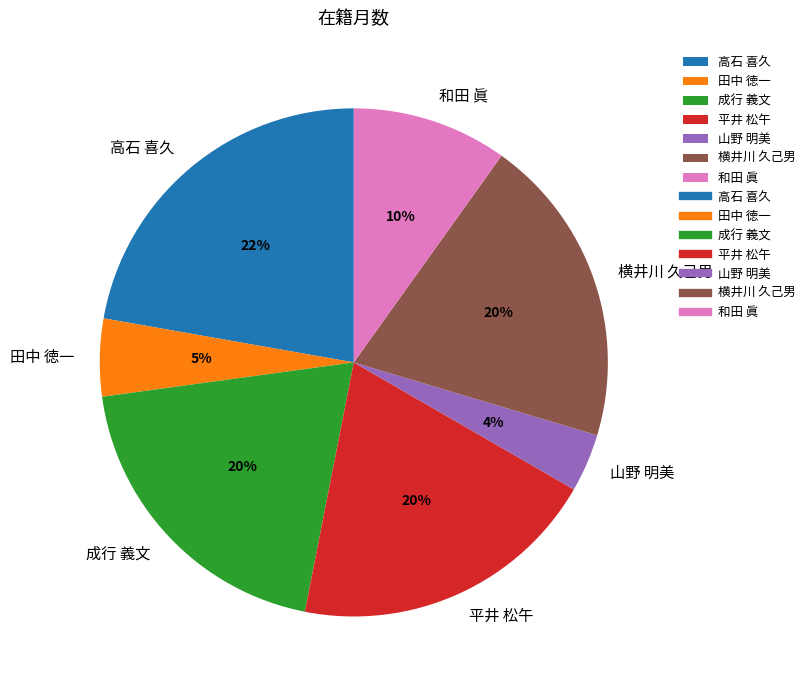

Is it true that 山野 明美 is 4% of the pie?

True